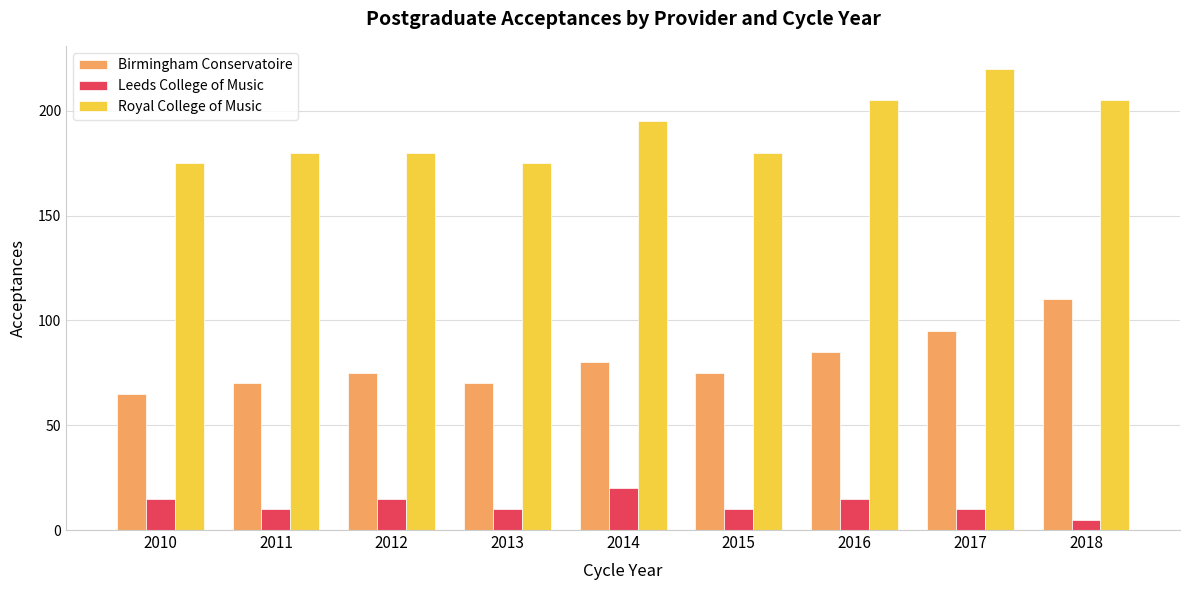

What is the value of the Royal College of Music bar at the 3rd from the left?

180